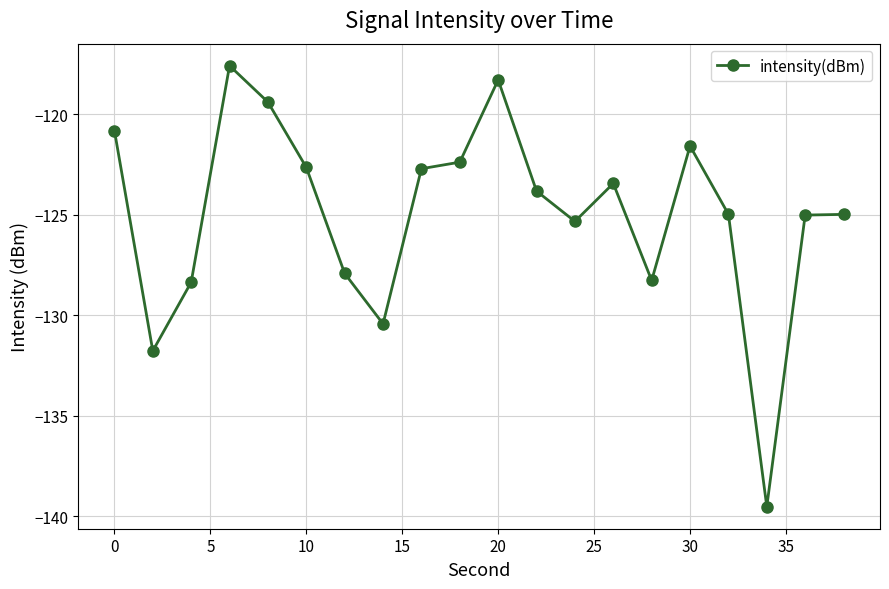

What is the difference between the maximum and minimum values?

21.9